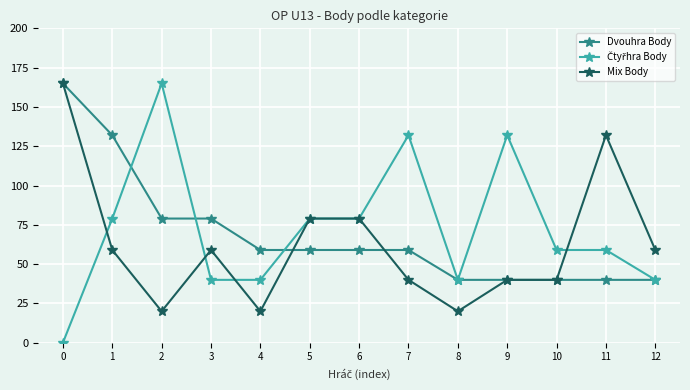

How many lines are shown in the chart?

3